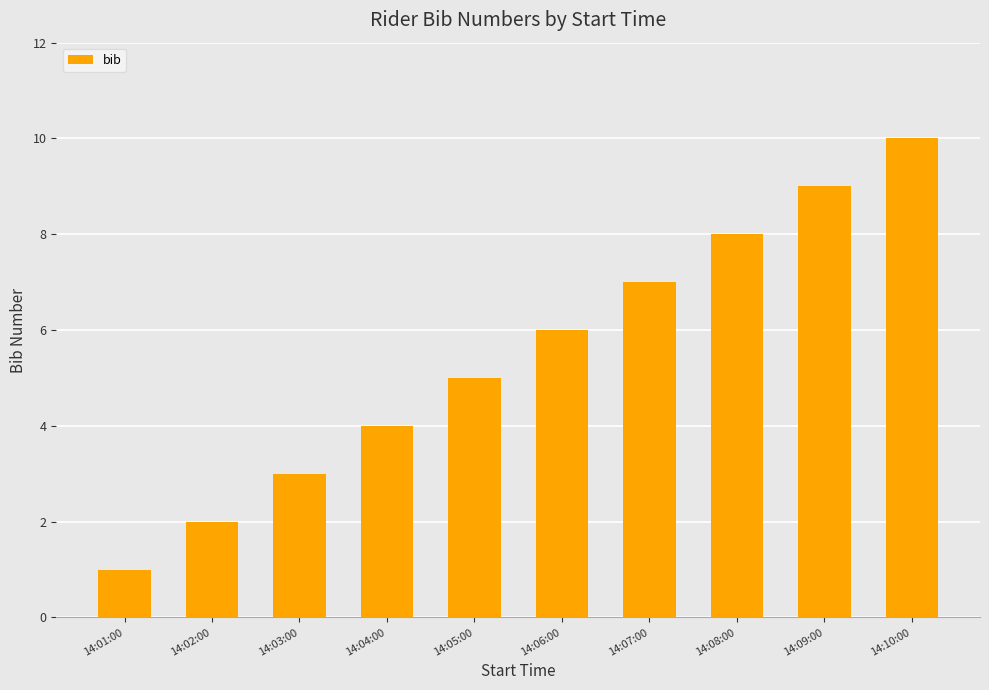

How many series are shown in this chart?

1